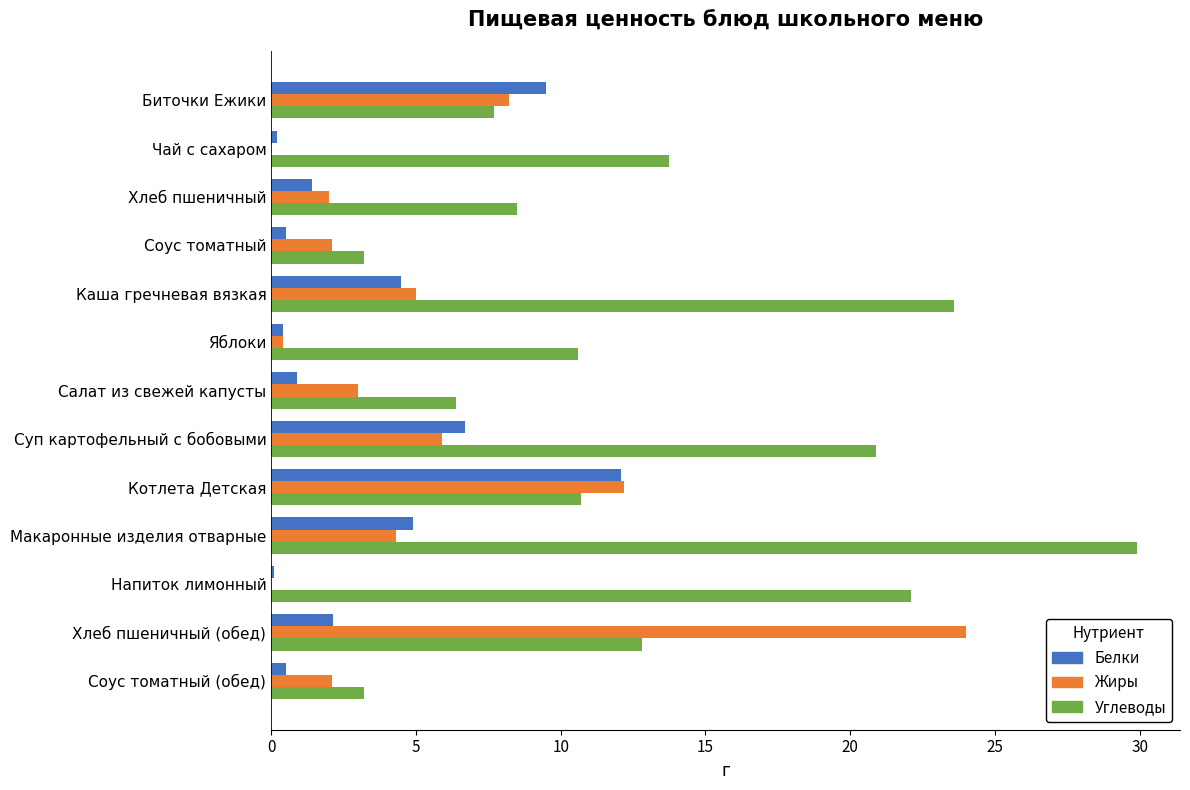

Read the Белки value at Котлета Детская.

12.1